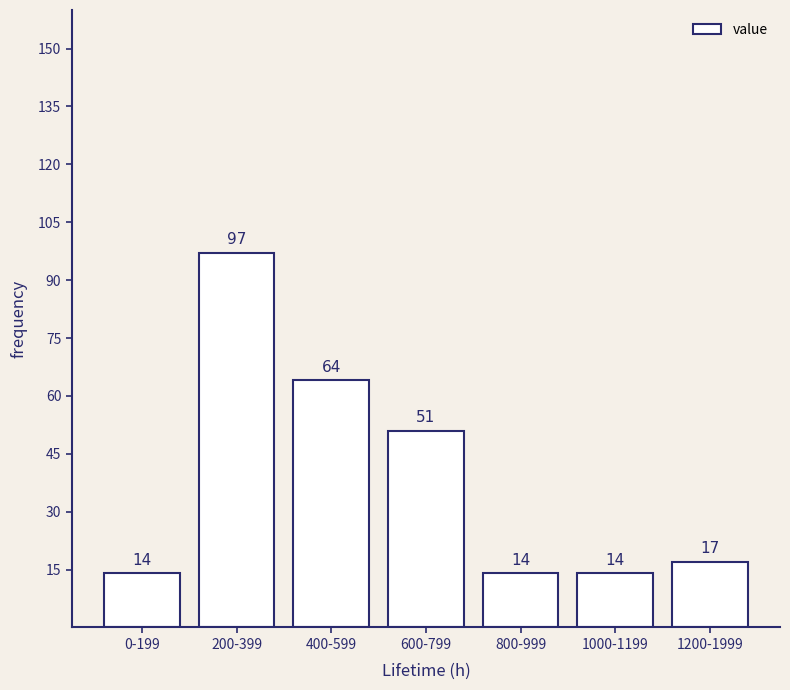

Reading right to left, extract all data points from this chart.

1200-1999=17	1000-1199=14	800-999=14	600-799=51	400-599=64	200-399=97	0-199=14